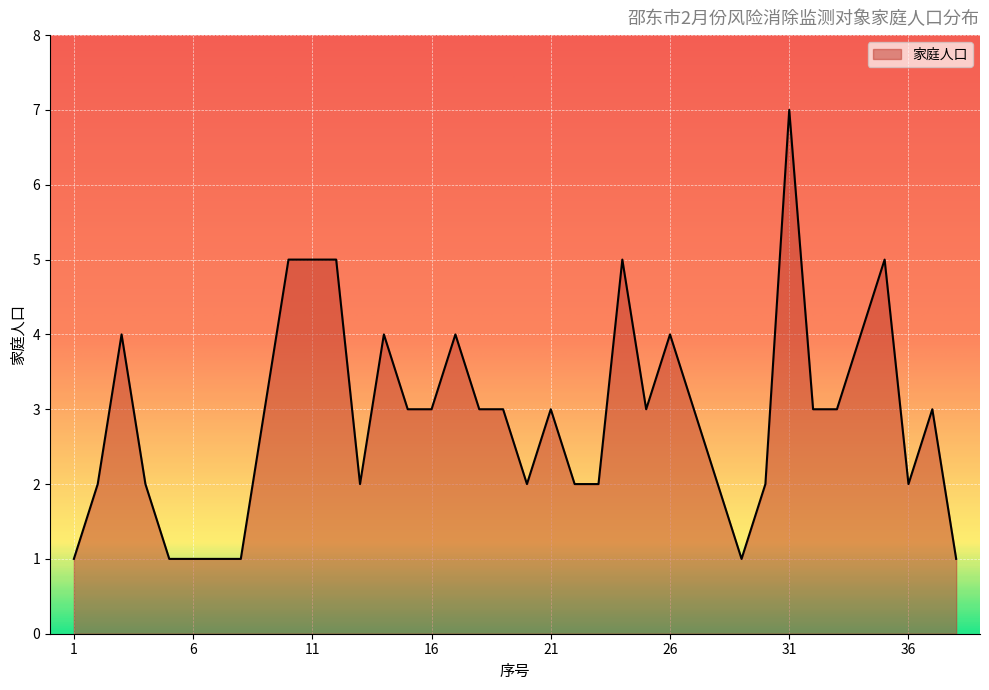

Reading left to right, transcribe all the data shown in this chart.

1	2	4	2	1	1	1	1	3	5	5	5	2	4	3	3	4	3	3	2	3	2	2	5	3	4	3	2	1	2	7	3	3	4	5	2	3	1